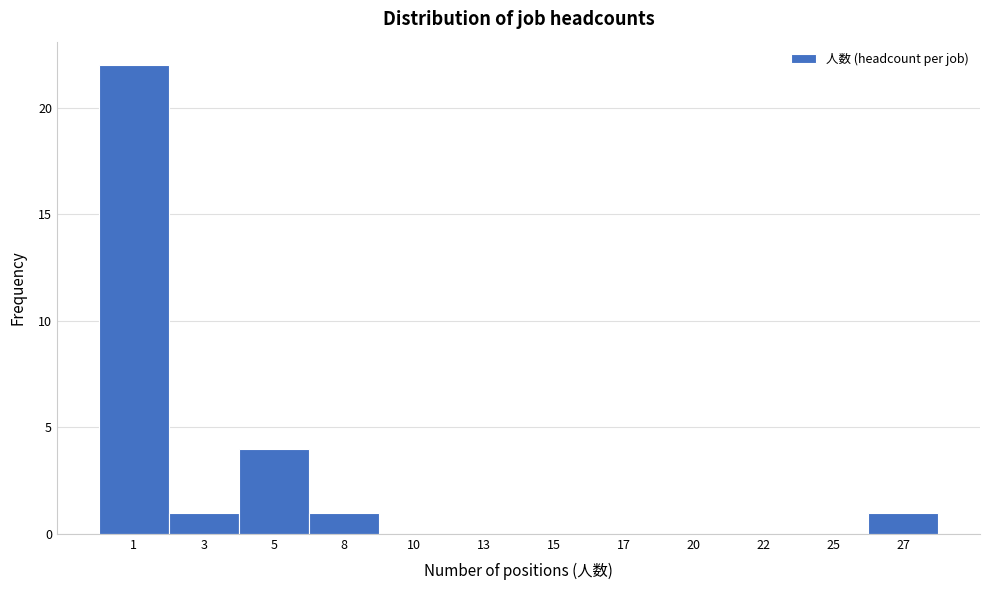

Reading left to right, extract all data points from this chart.

1=22	3=1	5=4	8=1	10=0	13=0	15=0	17=0	20=0	22=0	25=0	27=1